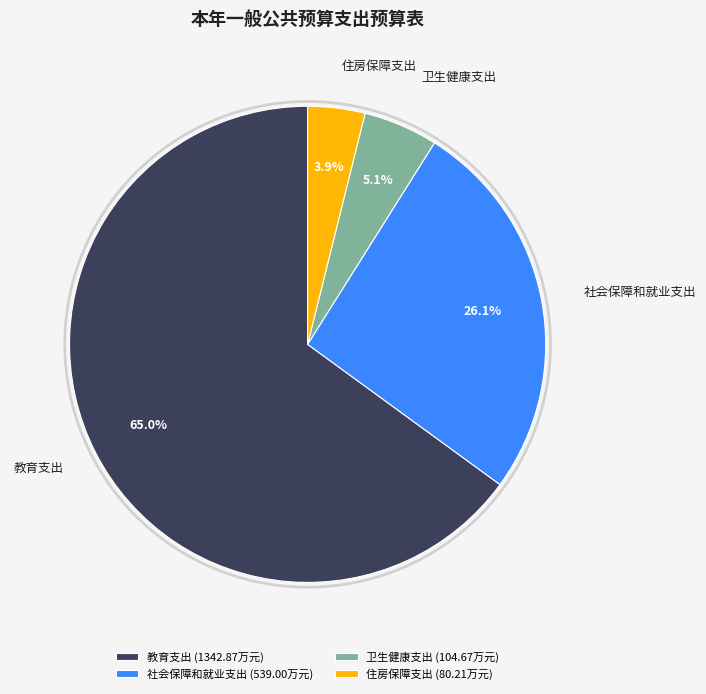

Which has a higher value, 住房保障支出 (80.21万元) or 卫生健康支出 (104.67万元)?

卫生健康支出 (104.67万元)